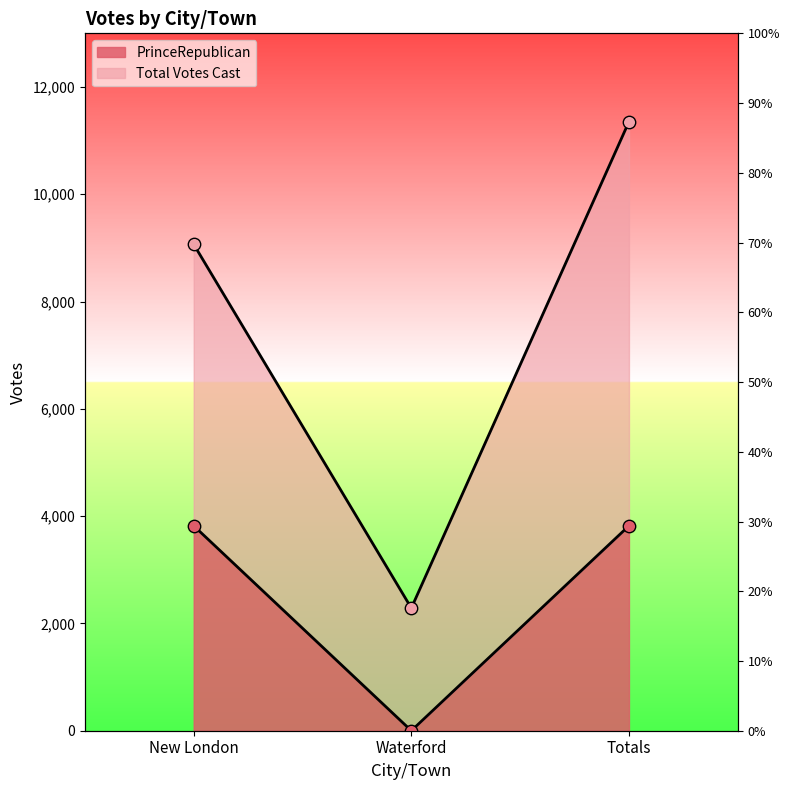

Which series has the largest total across all categories?

Total Votes Cast